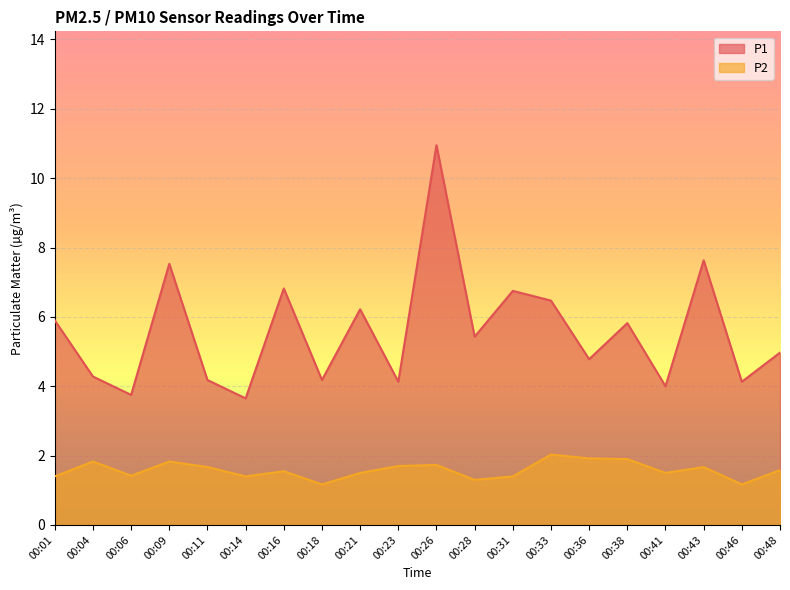

Where is P2 nearest to the value 1?

00:18